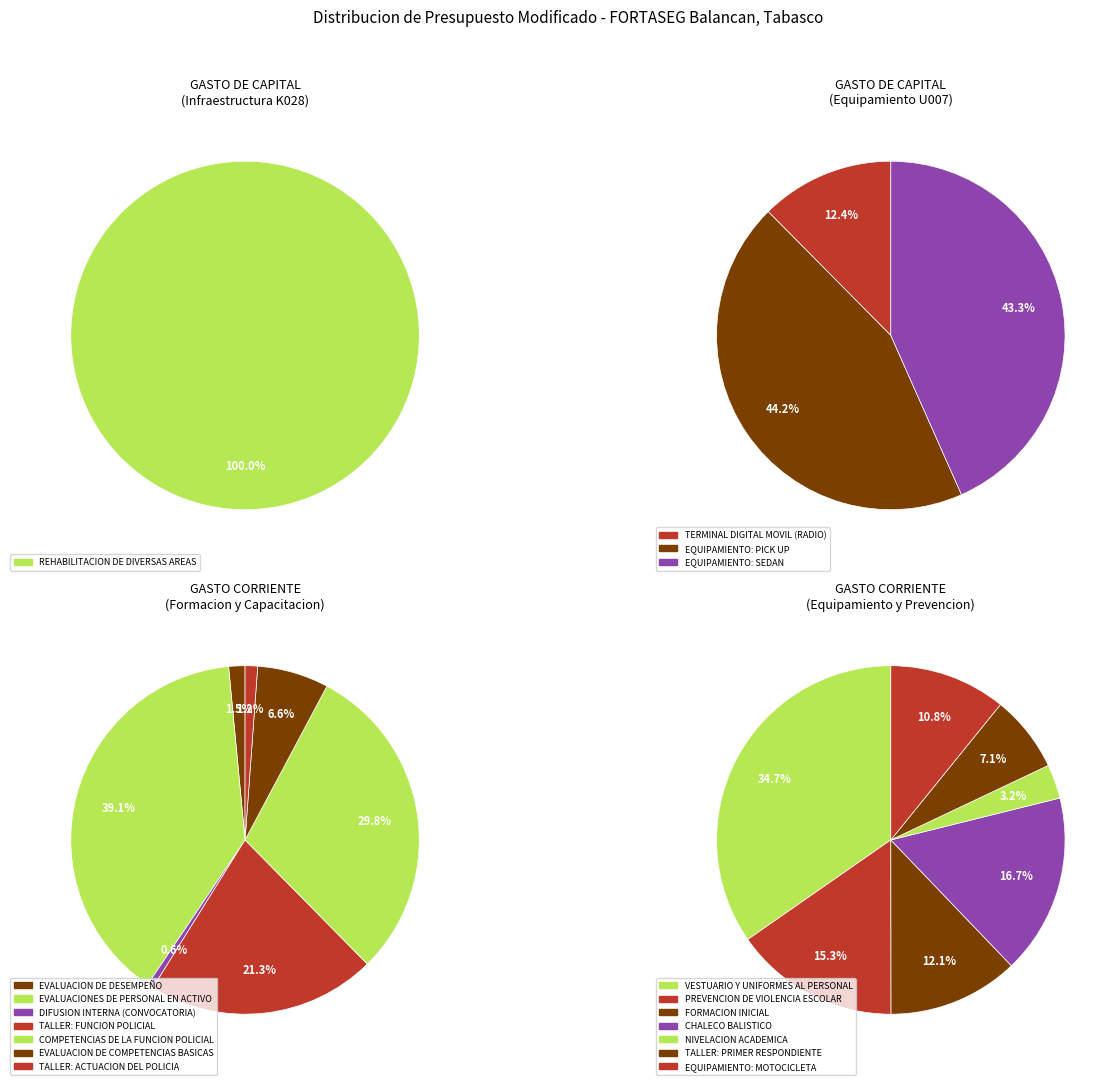

Which has a higher value, REHABILITACION DE DIVERSAS AREAS or EQUIPAMIENTO: PICK UP?

EQUIPAMIENTO: PICK UP